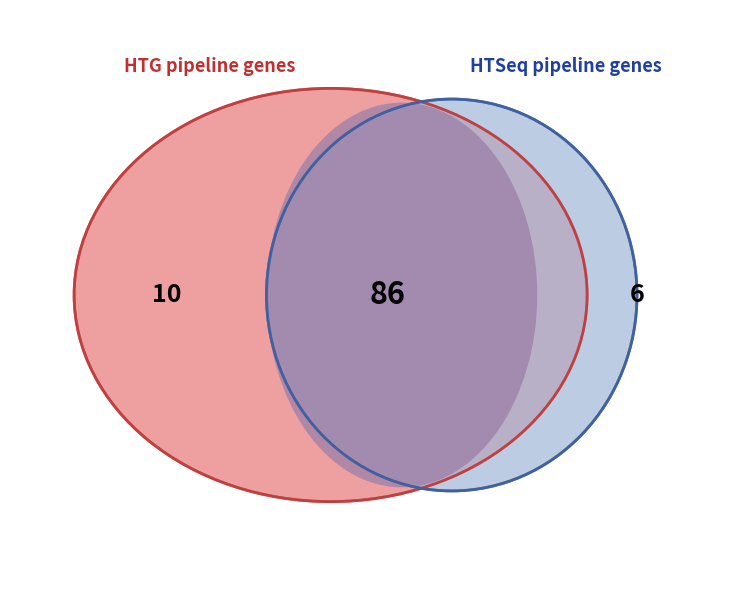

The 19 slice represents 1% of the pie. True or false?

False